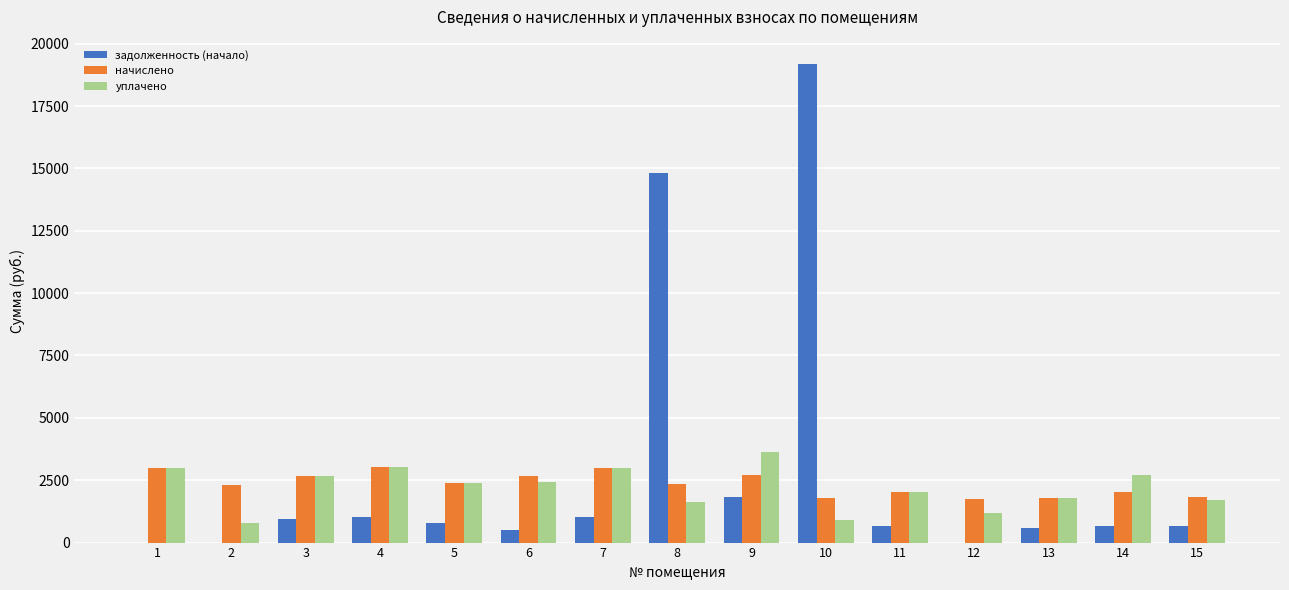

The value of задолженность (начало) at 15 is 666.8. True or false?

True